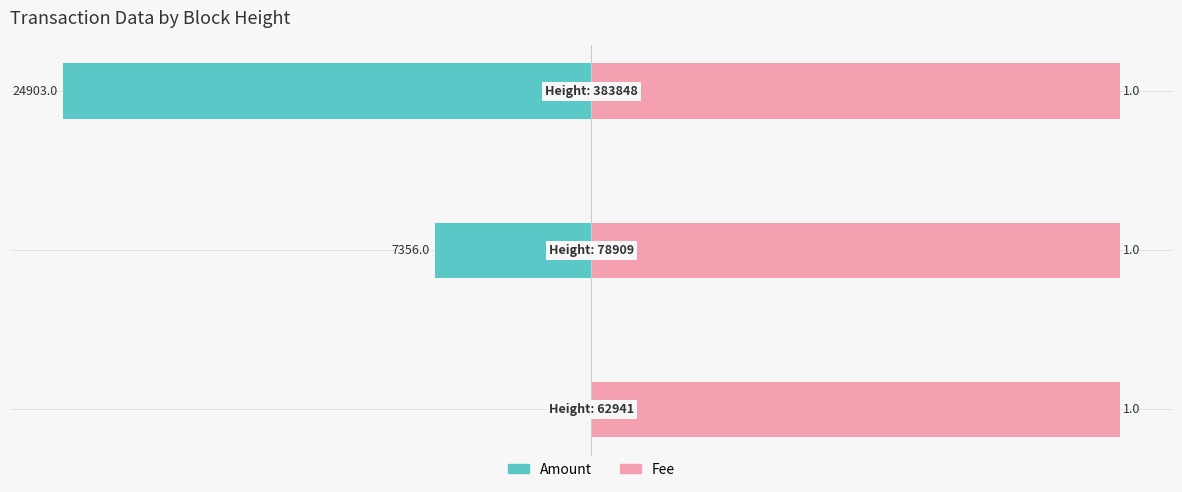

Is it true that Amount equals -65.5 at 2?

False